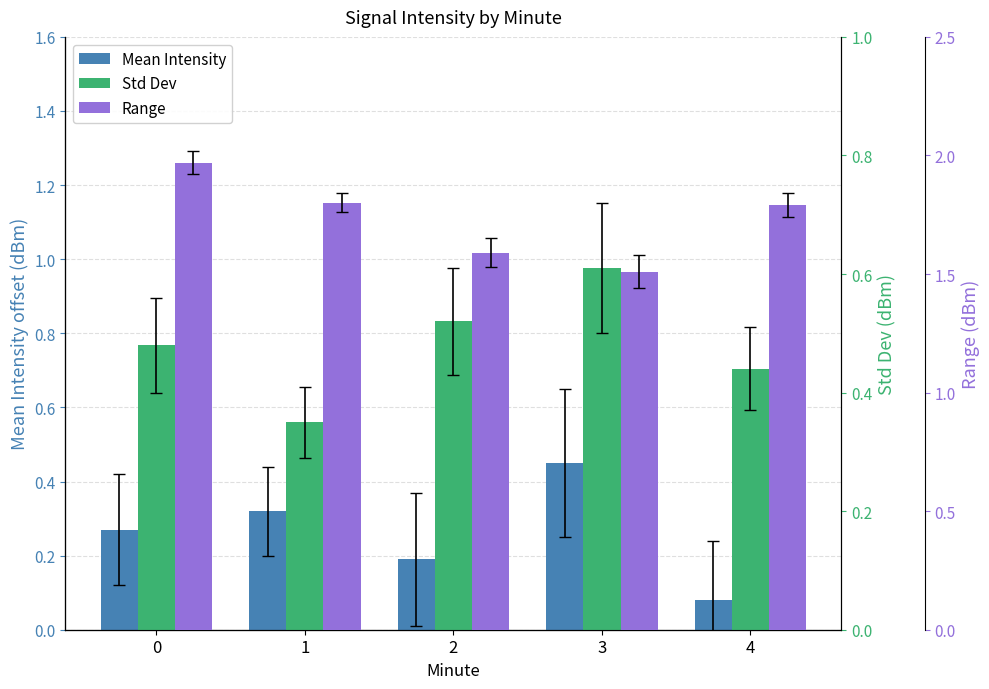

What is the value of the Range bar at the 2nd from the left?

1.8